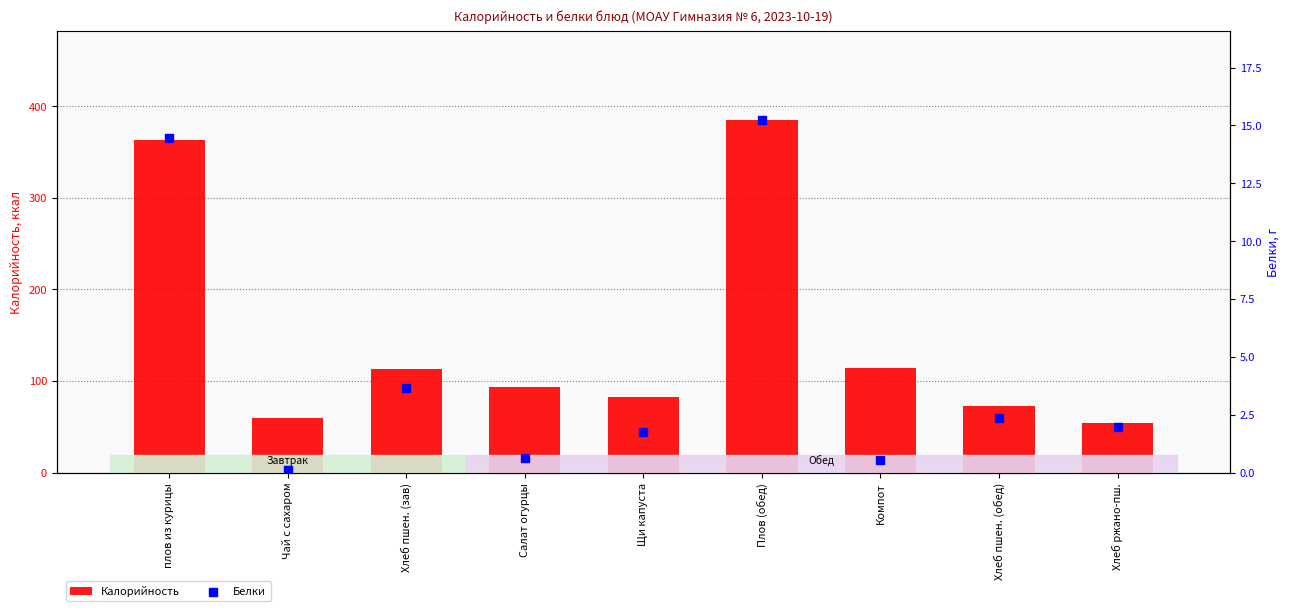

Which series reaches the minimum Y coordinate?

Белки